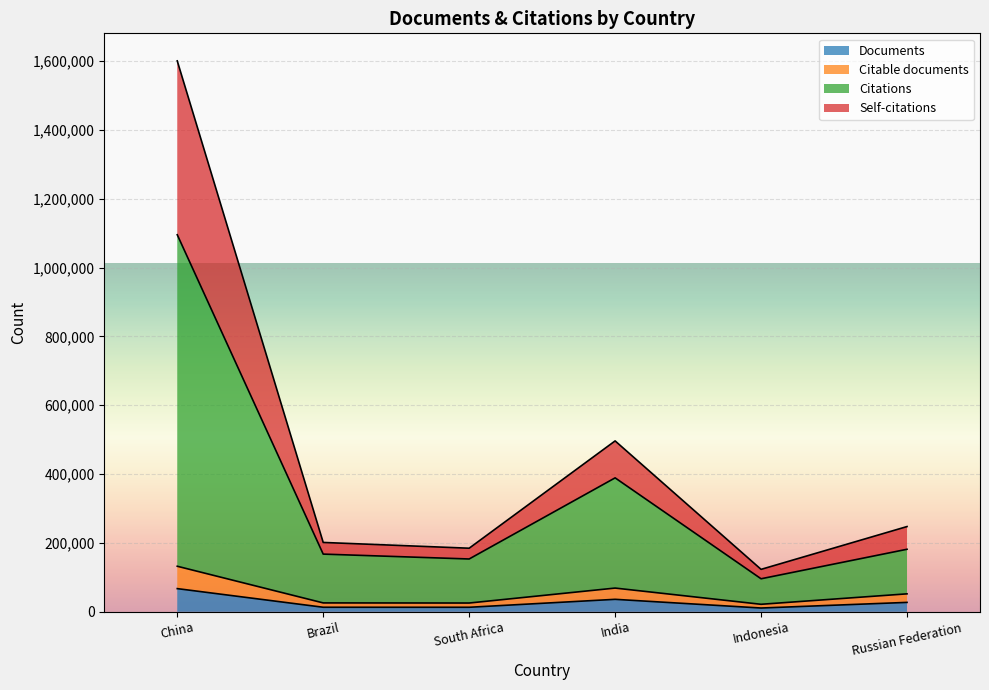

The Citable documents series shows 52162 at Russian Federation. True or false?

True